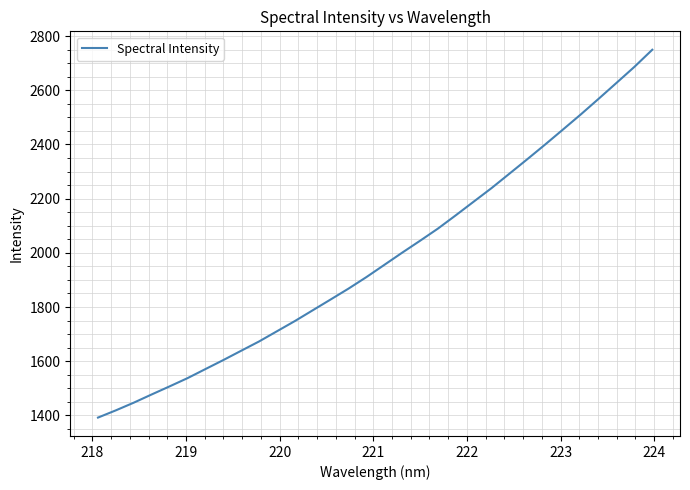

What is the smallest value displayed?

1391.9